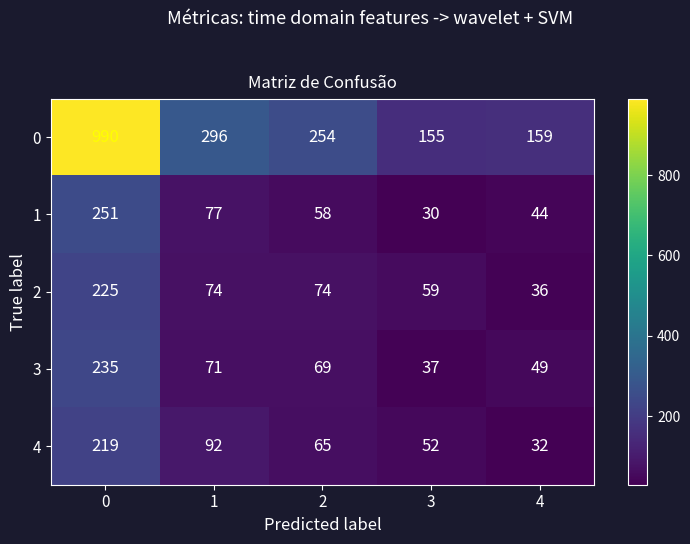

At which label does 1 reach its minimum?

3